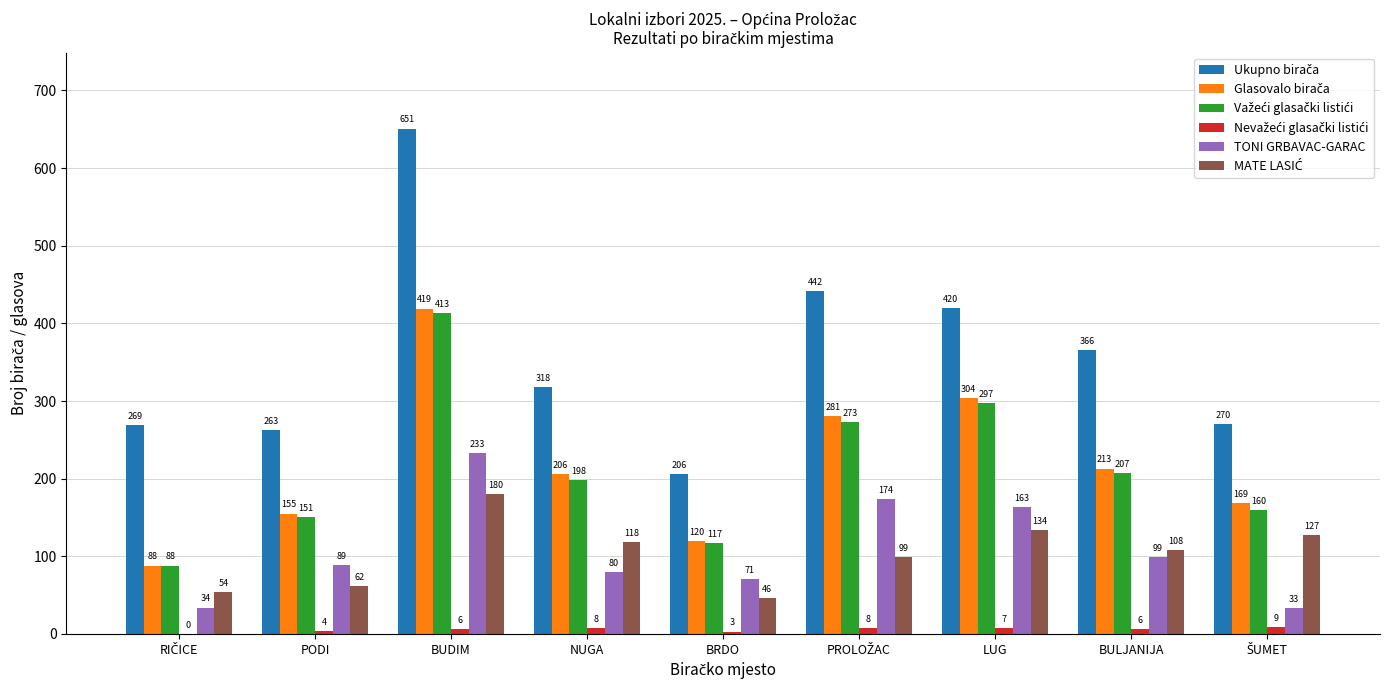

How many series are shown in this chart?

6